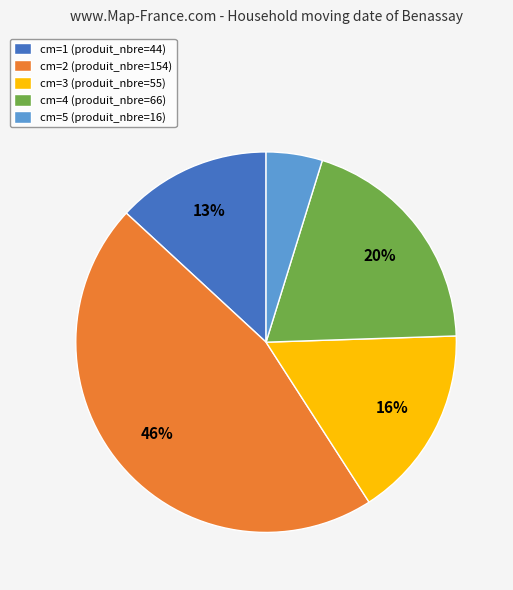

Between cm=2 (produit_nbre=154) and cm=1 (produit_nbre=44), which is larger?

cm=2 (produit_nbre=154)